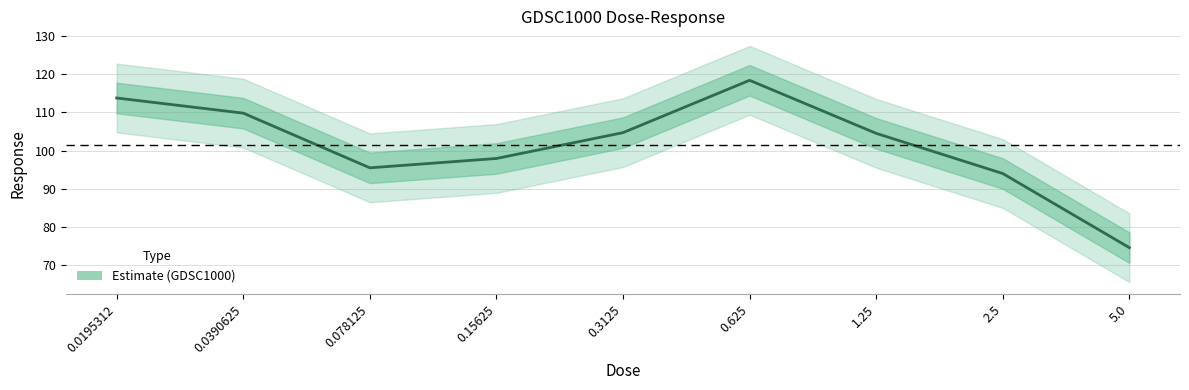

Rank the categories by value from lowest to highest.

5.0, 2.5, 0.078125, 0.15625, 1.25, 0.3125, 0.0390625, 0.0195312, 0.625